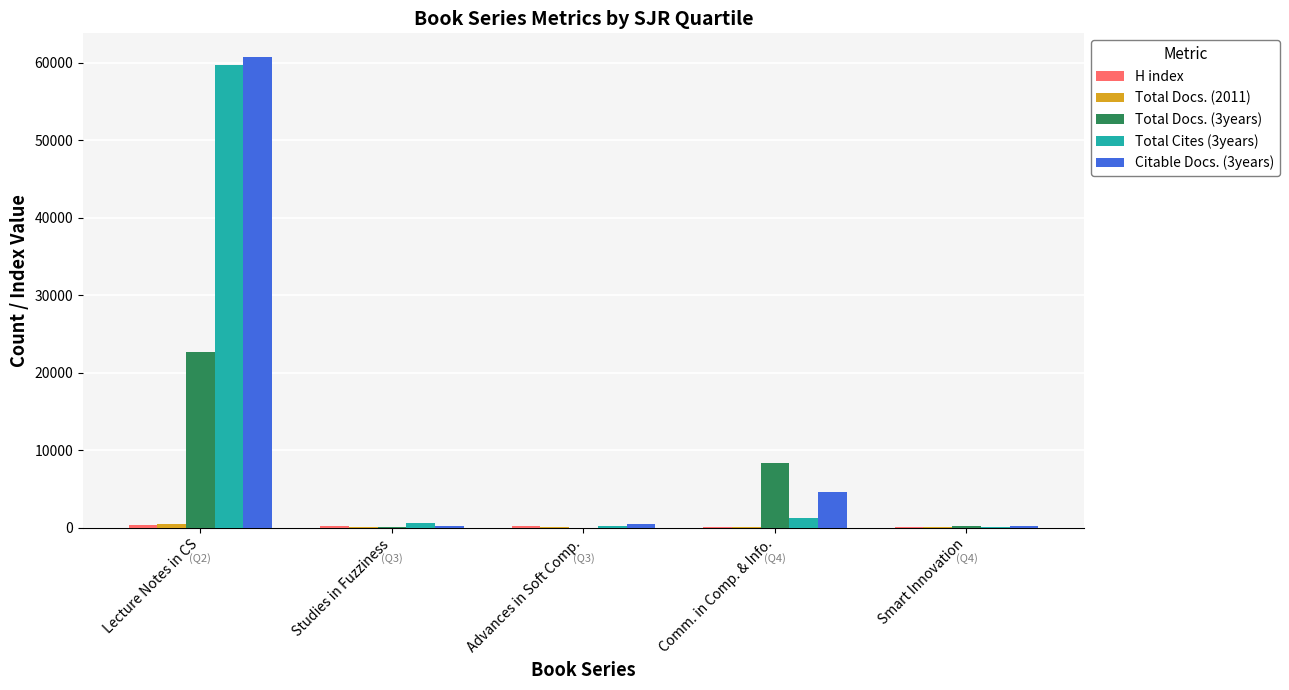

What is the greatest value displayed?

60742